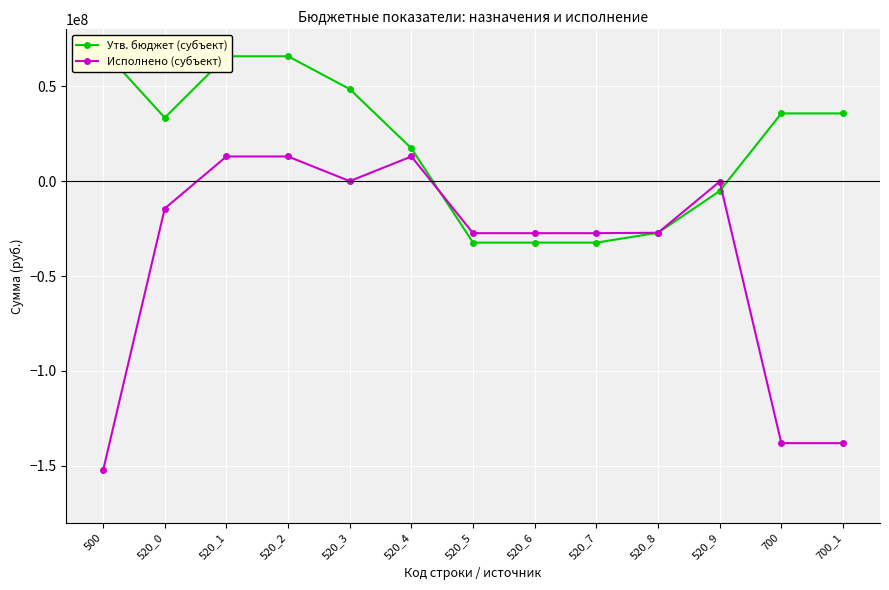

Reading left to right, extract all data points from this chart.

Утв. бюджет (субъект): 69111153.5	33413720.0	65808120.0	65808120.0	48513962.2	17294157.8	-32394400.0	-32394400.0	-32394400.0	-27194000.0	-5200400.0	35697433.5	35697433.5
Исполнено (субъект): -152476101.3	-14414000.0	13000000.0	13000000.0	0.0	13000000.0	-27414000.0	-27414000.0	-27414000.0	-27194000.0	-220000.0	-138062101.3	-138062101.3